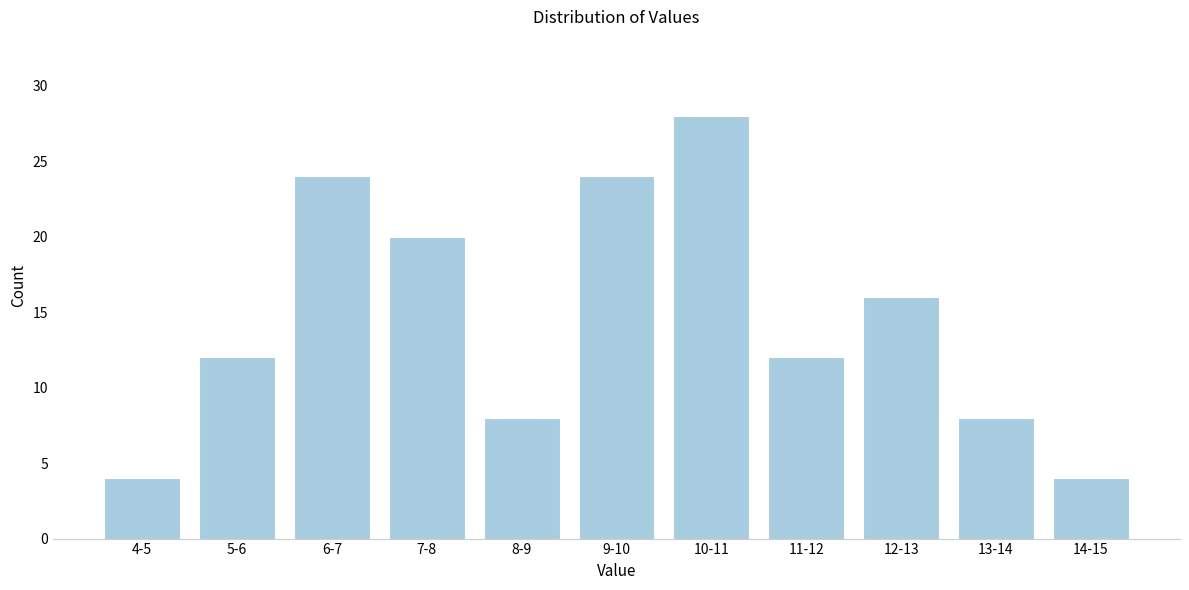

Reading left to right, what are all the values shown in this chart?

4	12	24	20	8	24	28	12	16	8	4